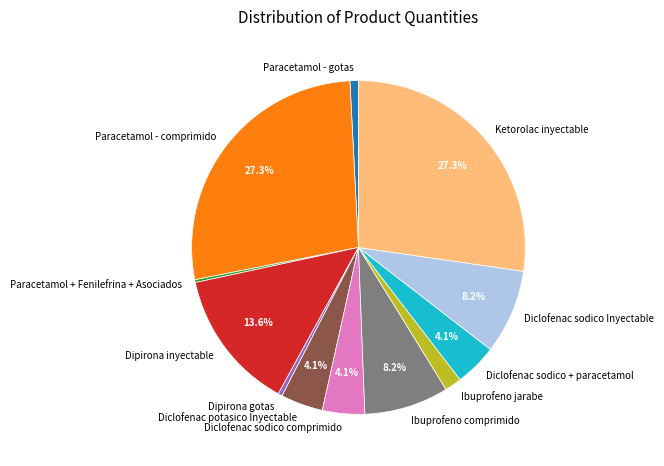

Between Paracetamol - comprimido and Ibuprofeno jarabe, which is larger?

Paracetamol - comprimido